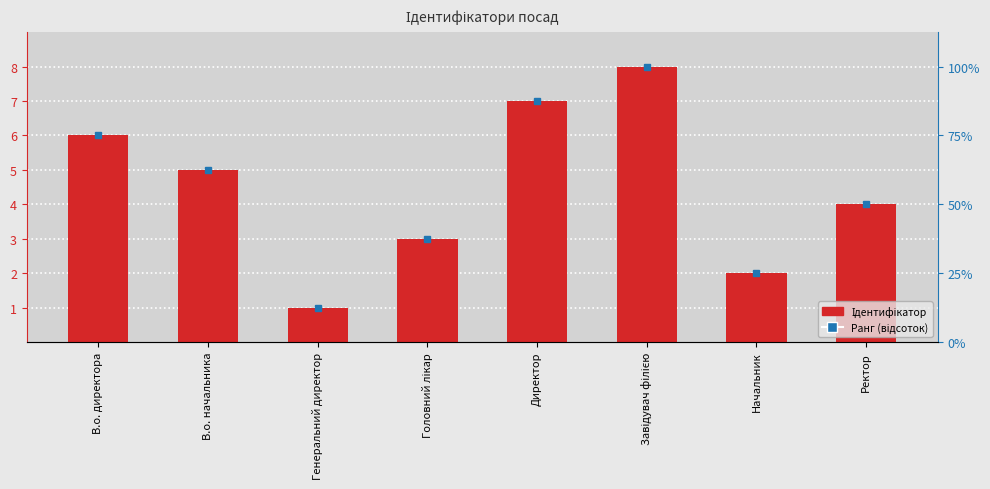

What position from the right is Генеральний директор?

6